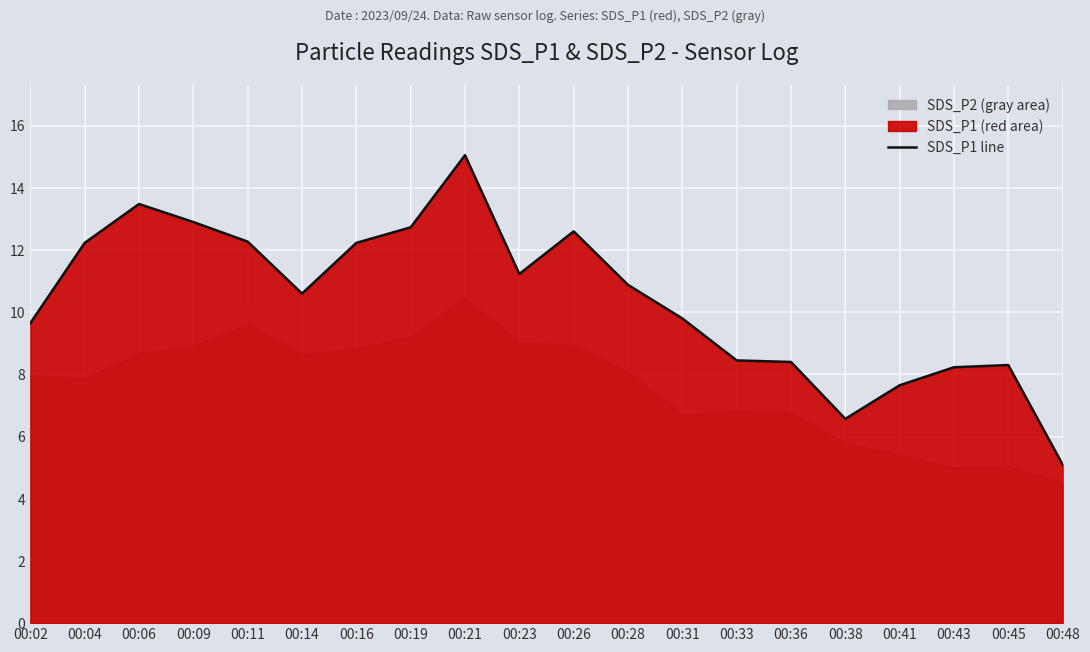

At which category does the data reach its first local peak?

00:06